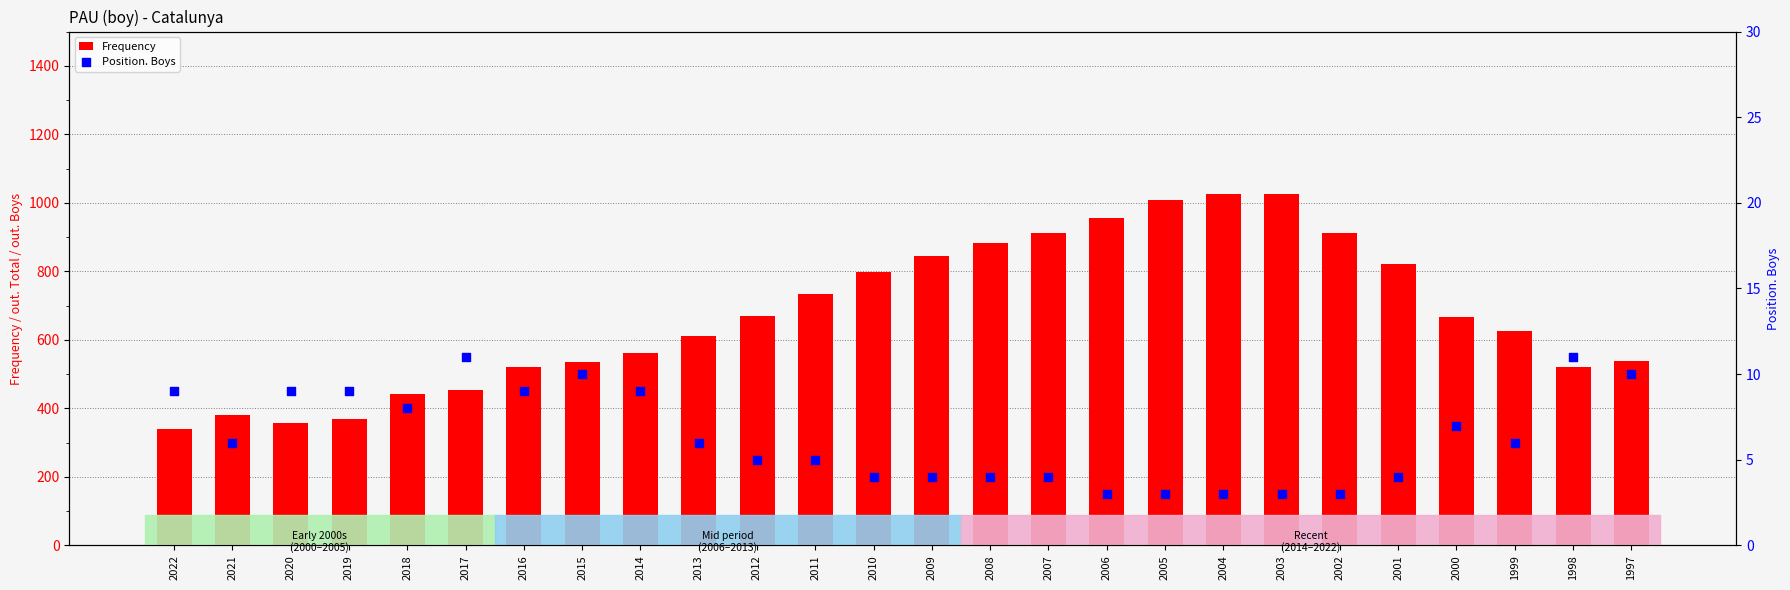

What are all the series names shown in the legend?

Frequency, Position. Boys